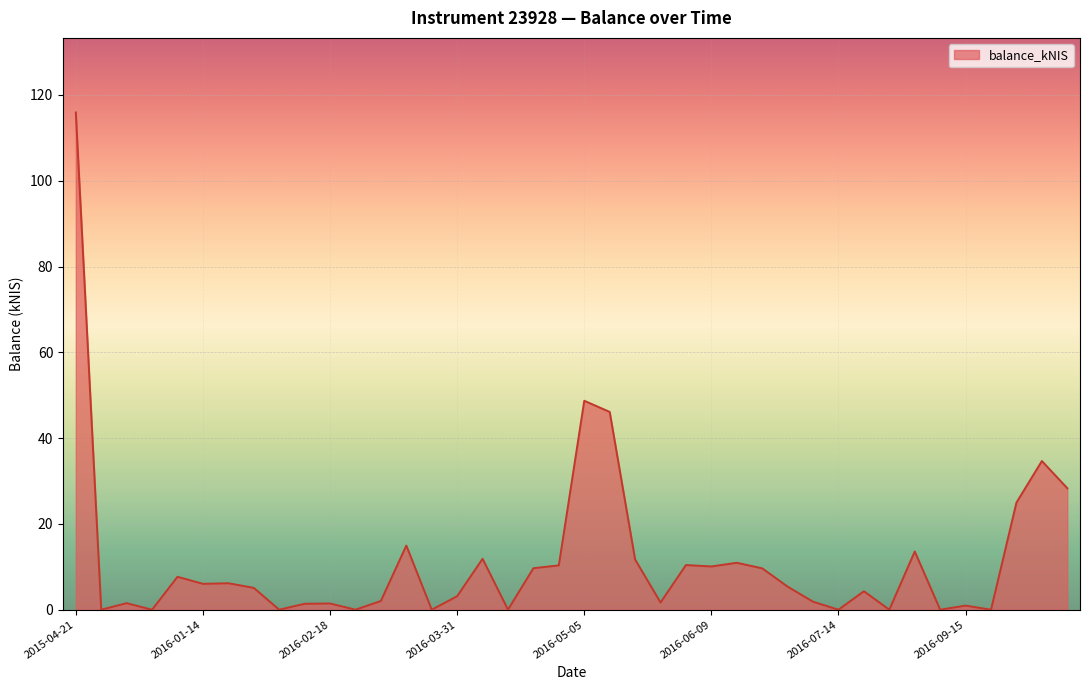

How many series are shown in this chart?

1